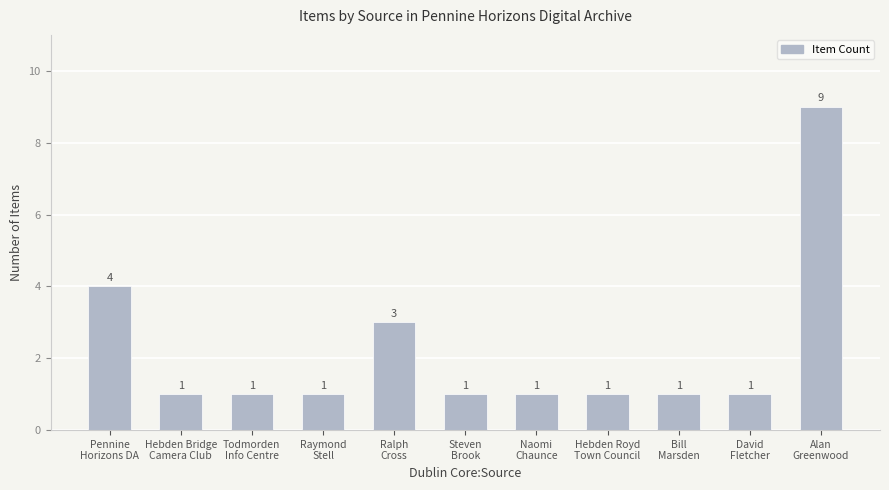

Which has a higher value, Ralph
Cross or Hebden Royd
Town Council?

Ralph
Cross